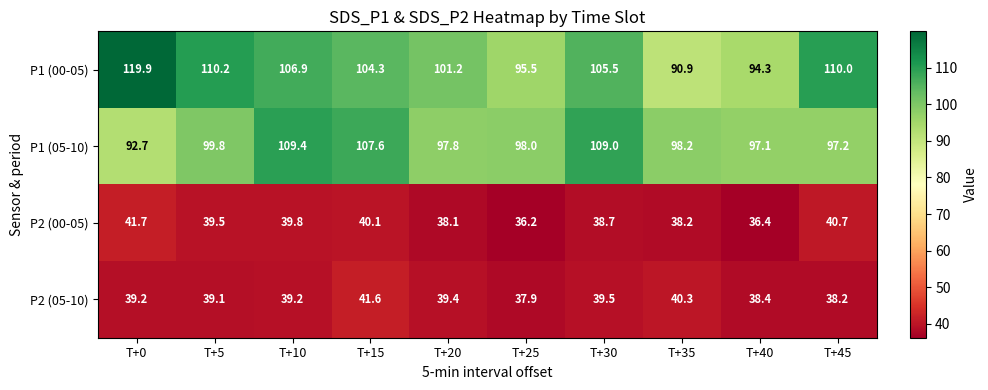

How many distinct data groups are displayed?

4